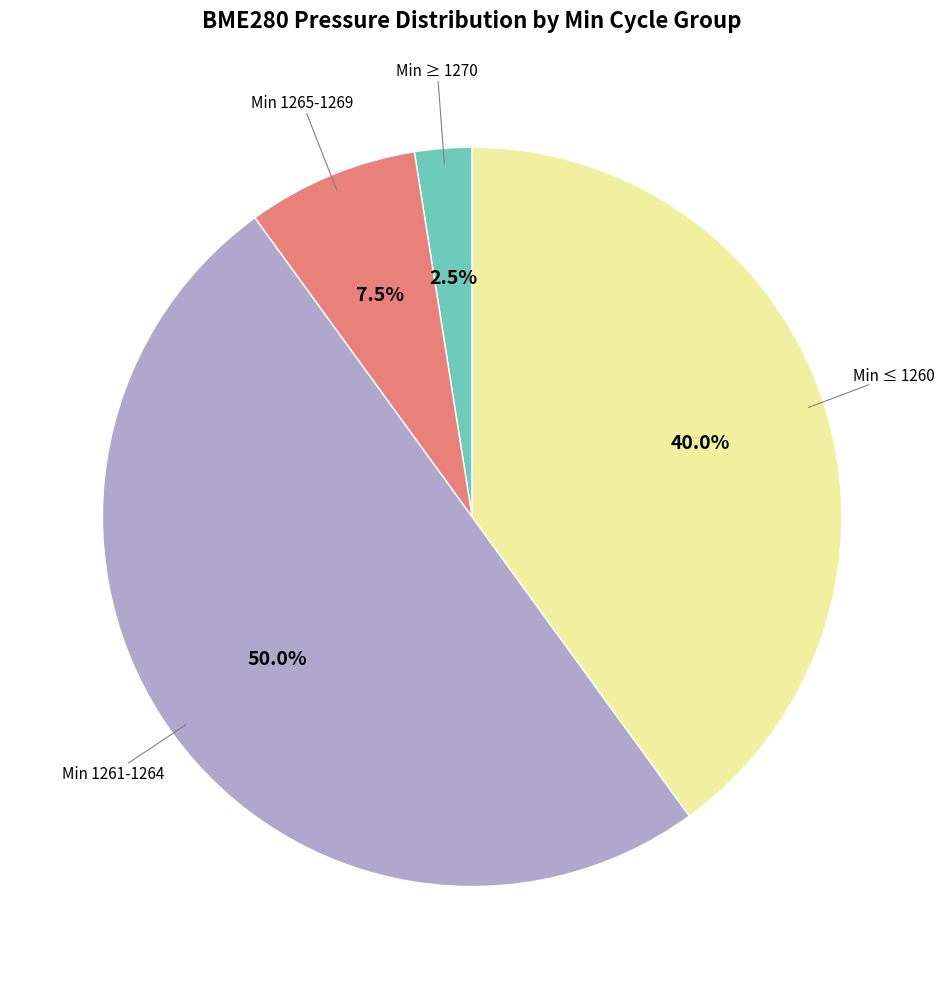

Count the number of slices in the pie.

4